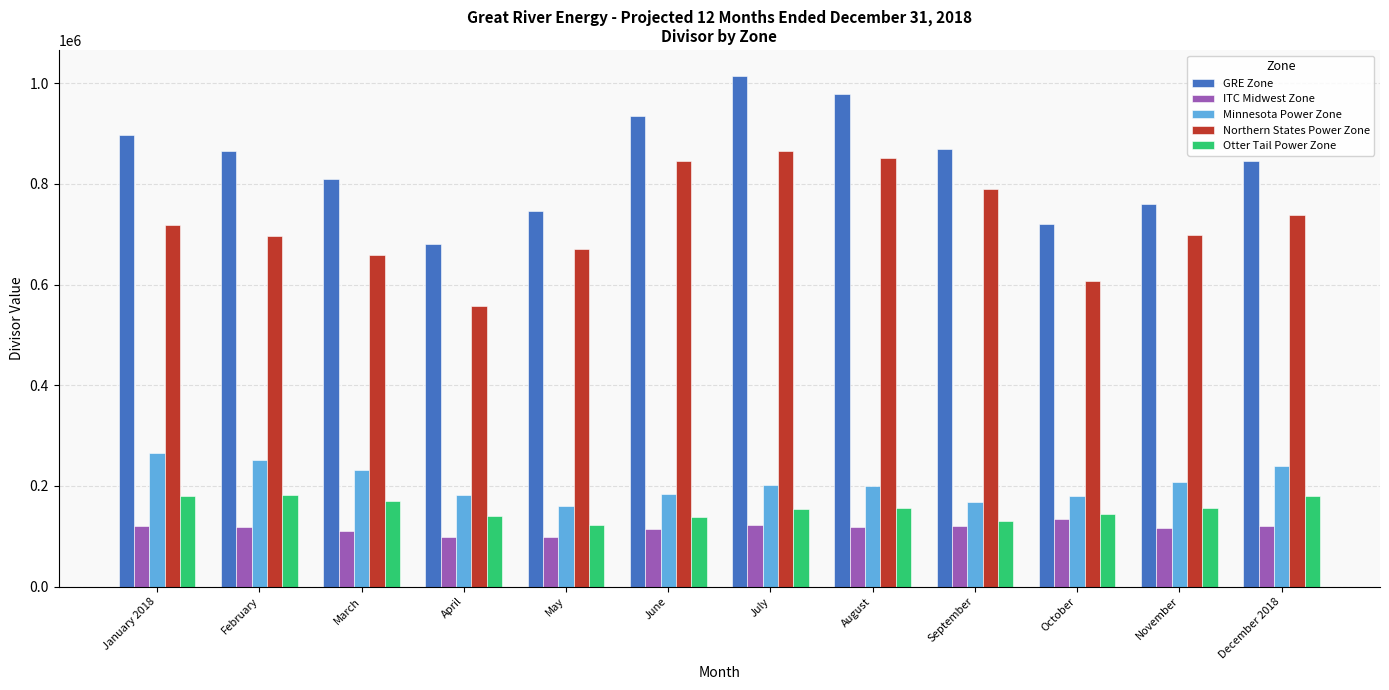

Rank the series by their maximum value, from lowest to highest.

ITC Midwest Zone, Otter Tail Power Zone, Minnesota Power Zone, Northern States Power Zone, GRE Zone